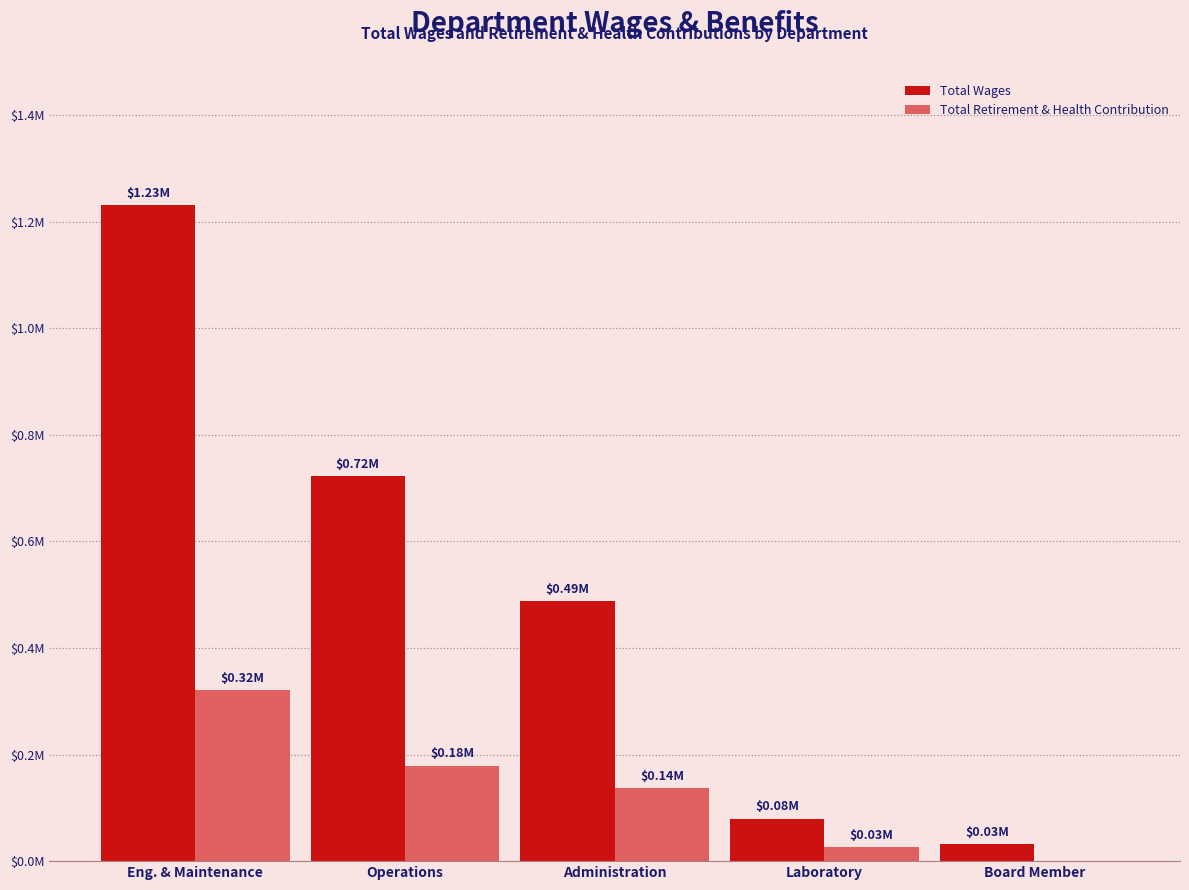

Does the chart contain stacked bars?

No